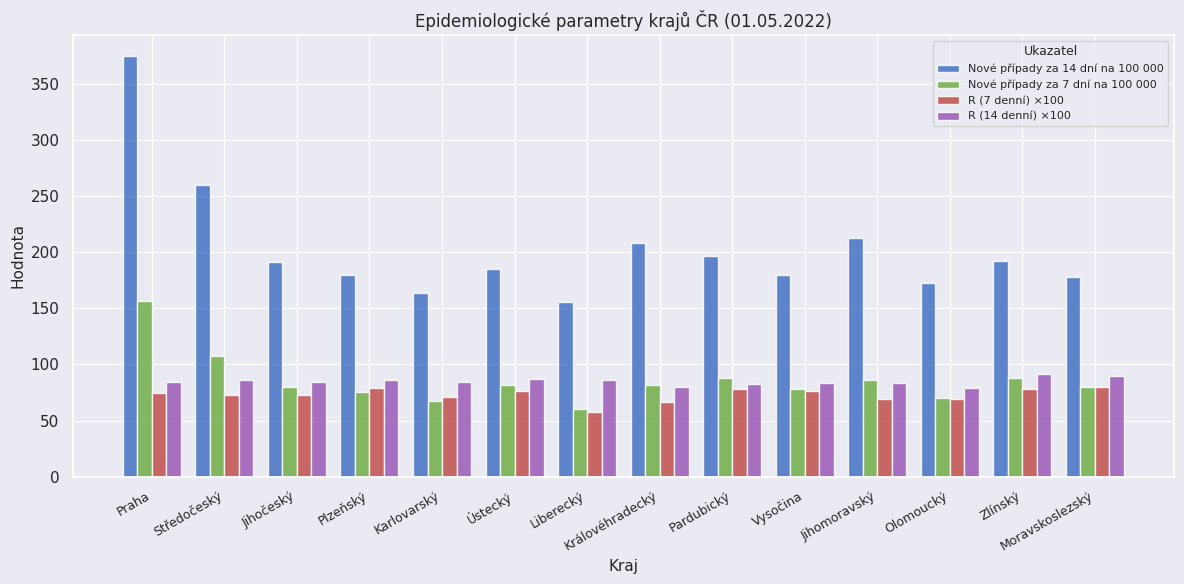

What is the highest value of the R (7 denní) ×100 series?

80.1